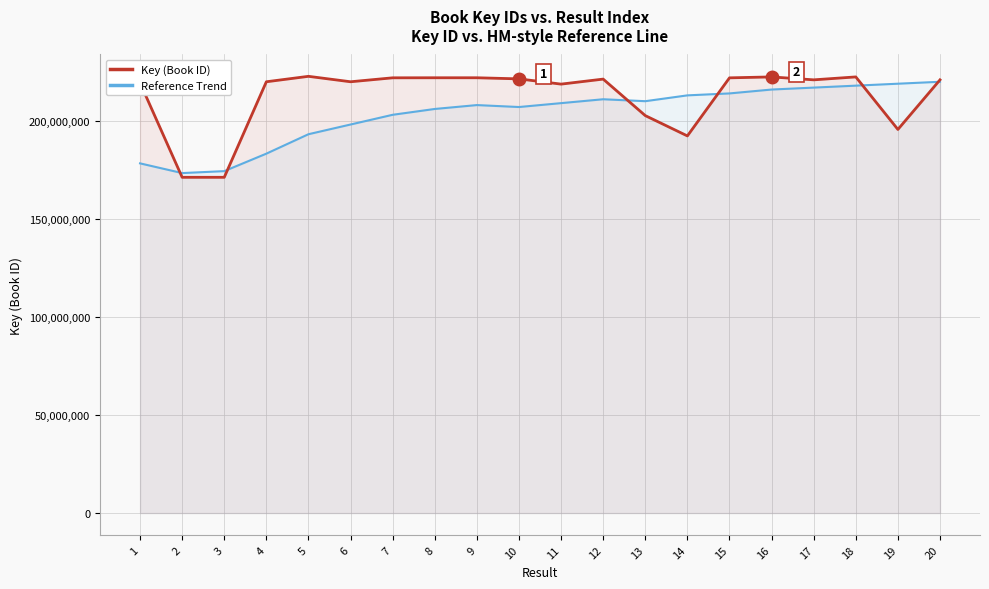

How many lines are shown in the chart?

2